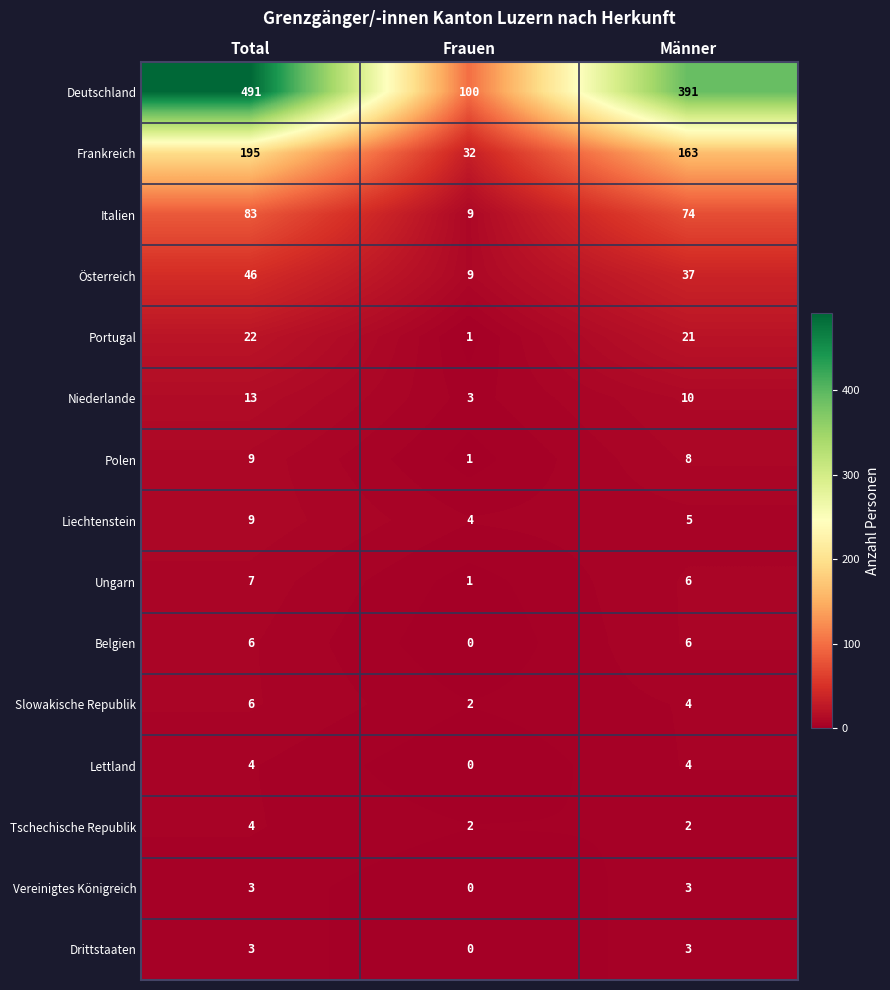

Between Total and Männer, which series saw the biggest shift?

Deutschland